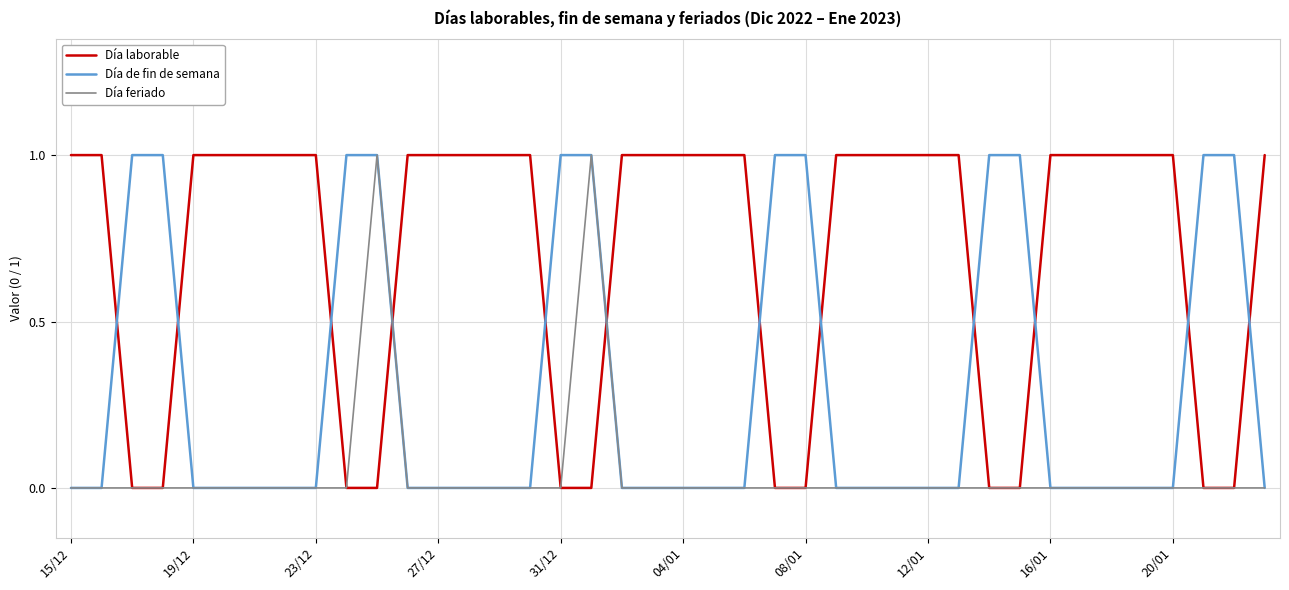

Count the number of data series in this chart.

3